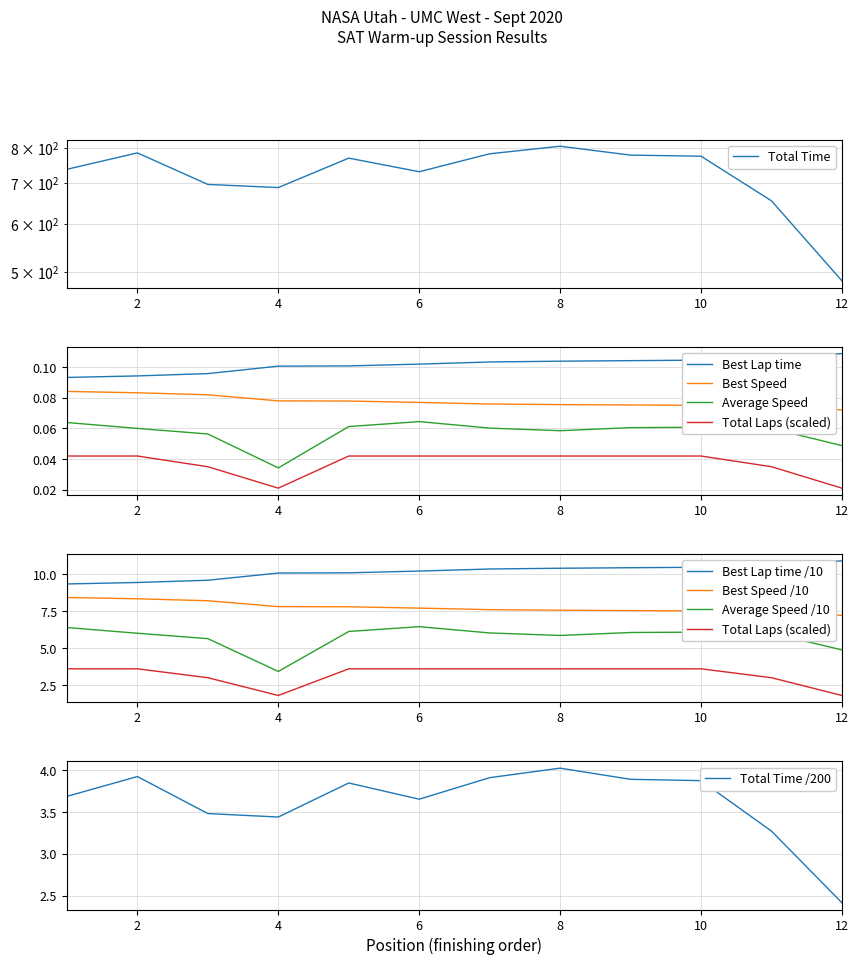

What is the average value of the Best Lap time series?

0.1